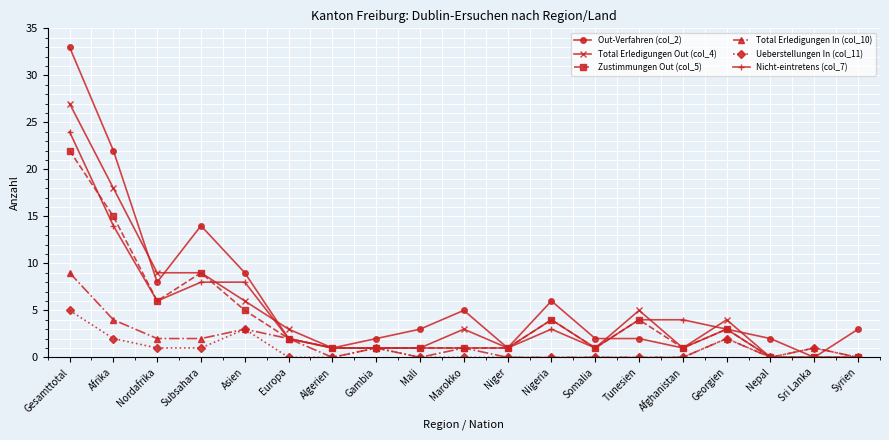

True or false: Ueberstellungen In (col_11) has more than 1 points higher than both neighbors.

True